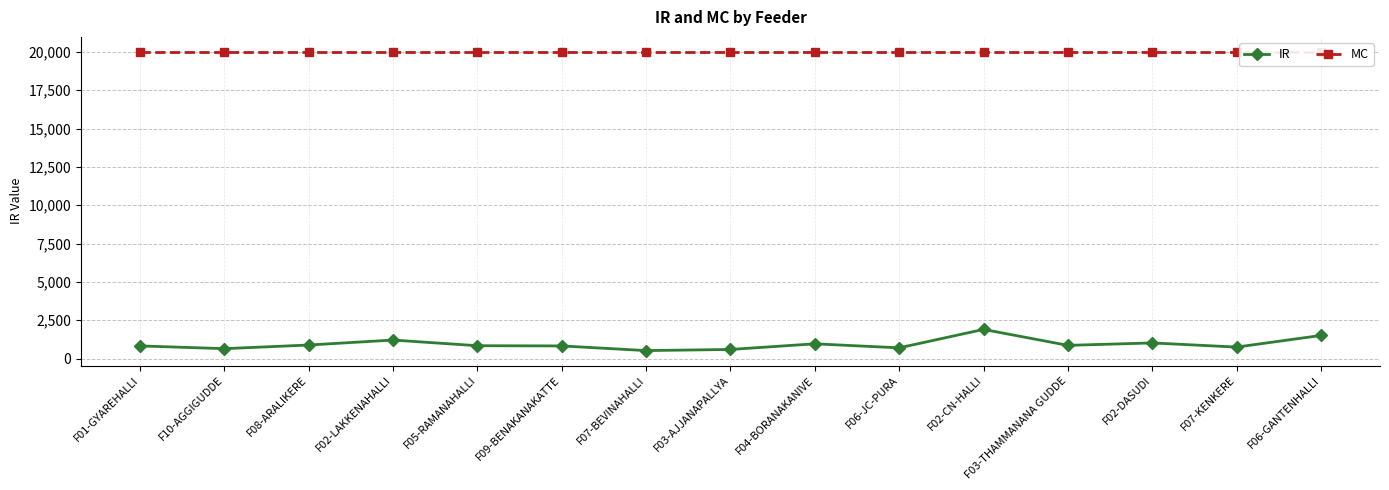

What are all the series names shown in the legend?

IR, MC